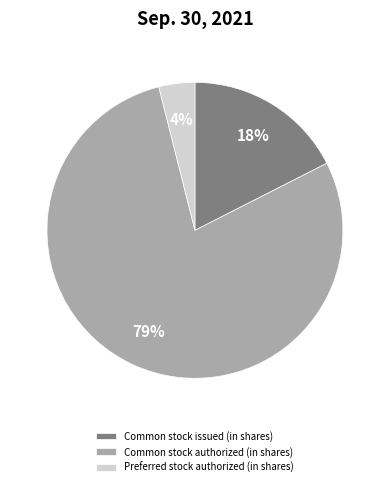

How many segments does this pie chart have?

3